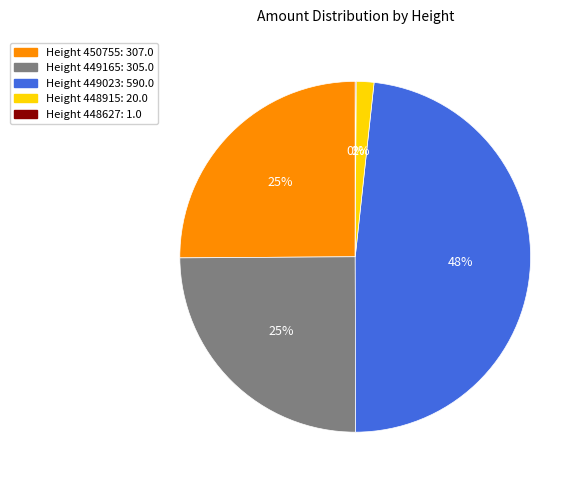

Is there a majority slice in this chart?

No